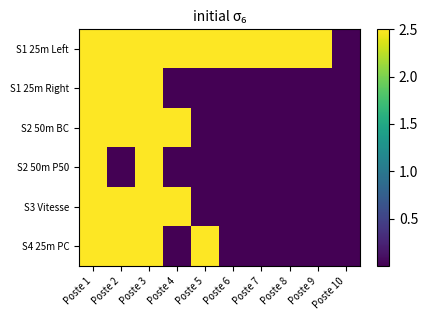

Which label corresponds to the smallest value in the chart?

Poste 10